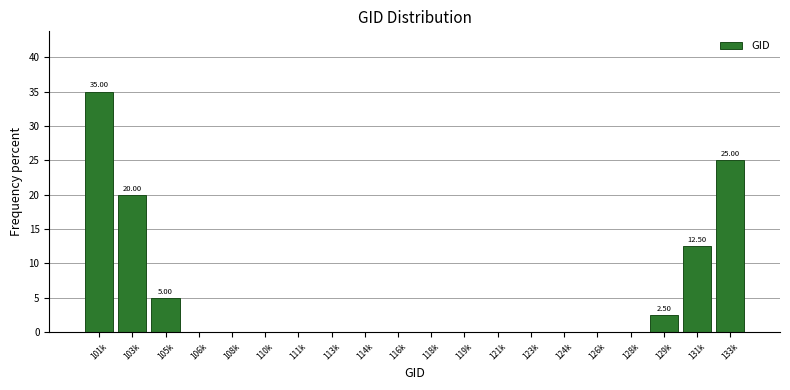

What is the sum of all values?

100.0